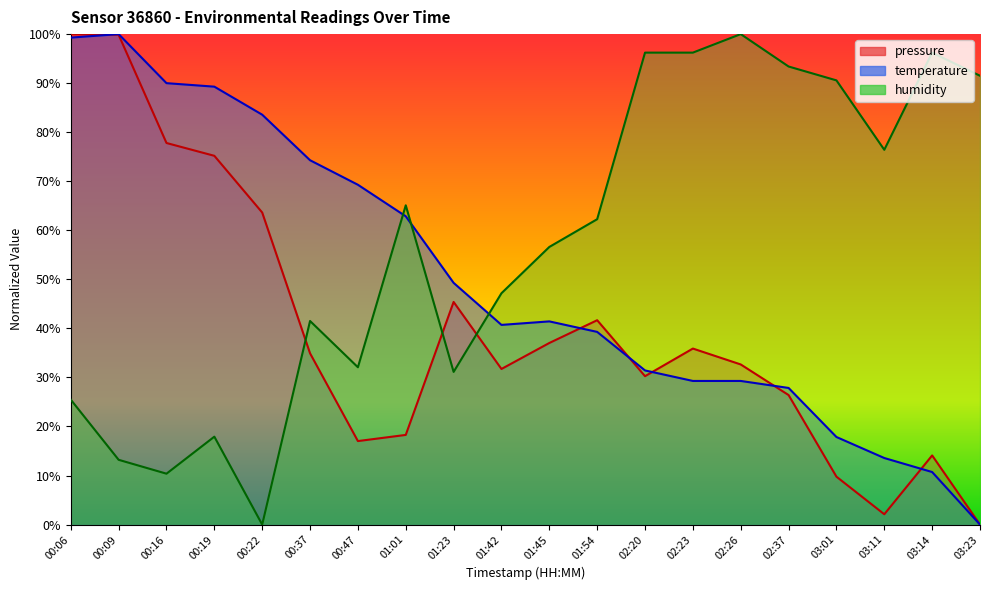

Which label corresponds to the largest value in the chart?

00:06